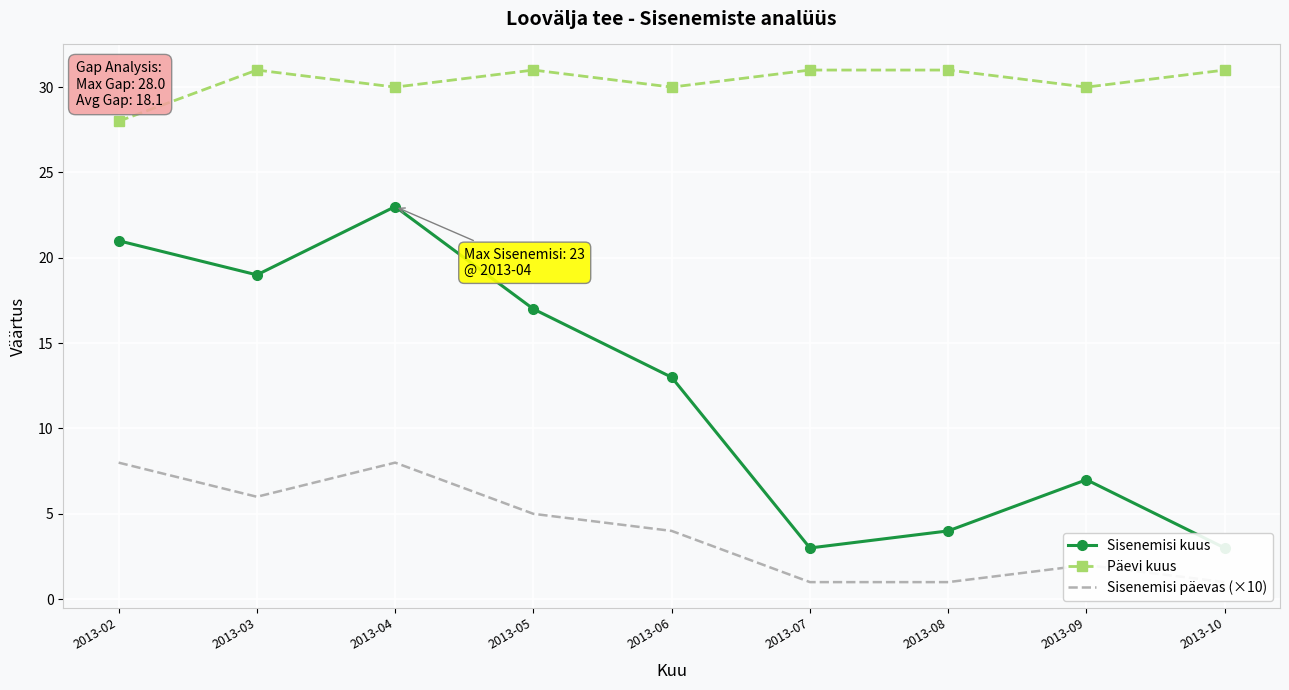

Where does the Sisenemisi kuus series first go above 13?

2013-02